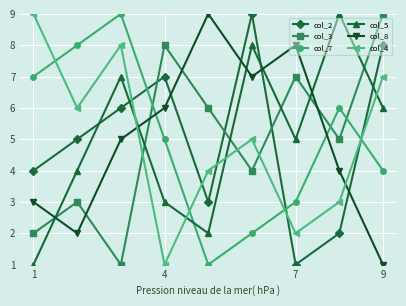

True or false: col_8 has more than 2 interior local peaks.

False